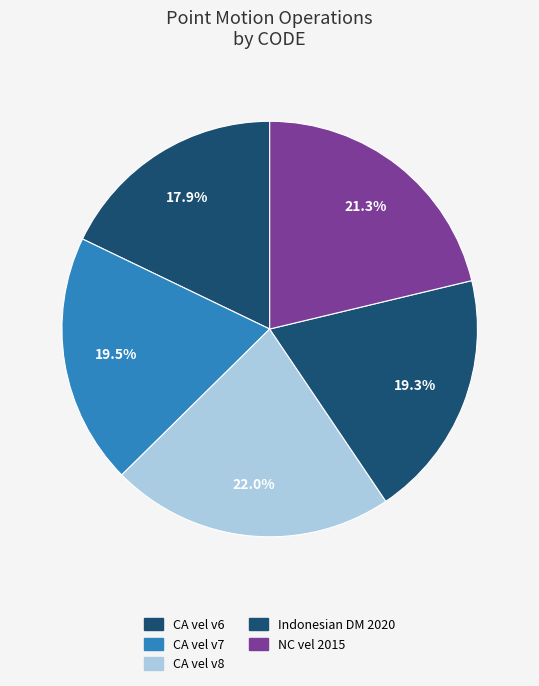

Count the number of slices in the pie.

5